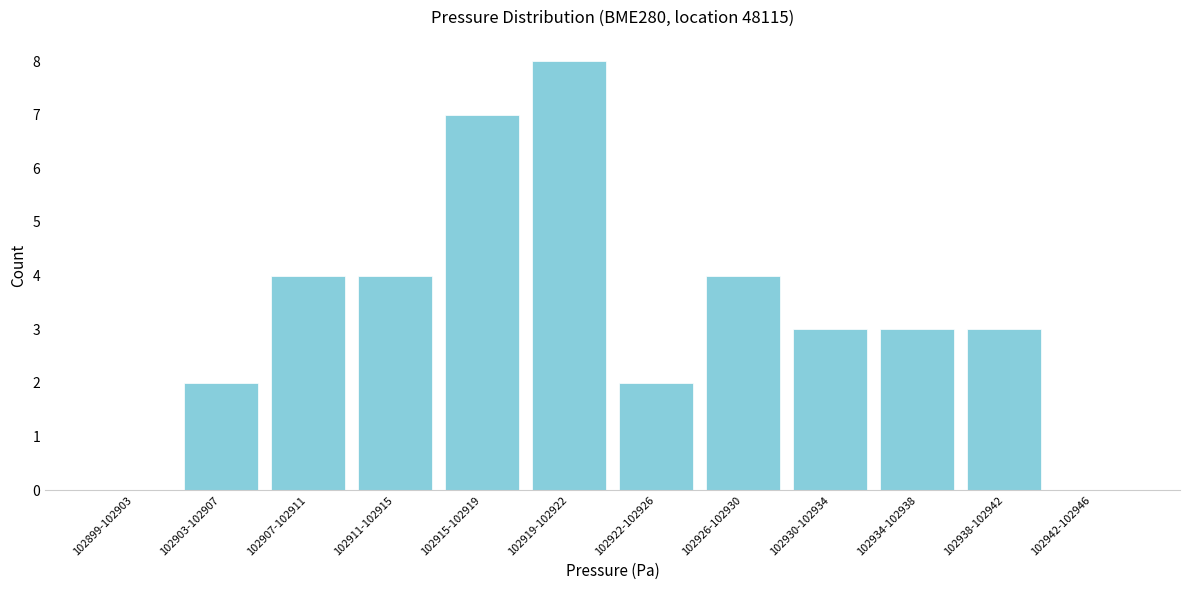

Reading left to right, what are all the values shown in this chart?

102899-102903=0	102903-102907=2	102907-102911=4	102911-102915=4	102915-102919=7	102919-102922=8	102922-102926=2	102926-102930=4	102930-102934=3	102934-102938=3	102938-102942=3	102942-102946=0